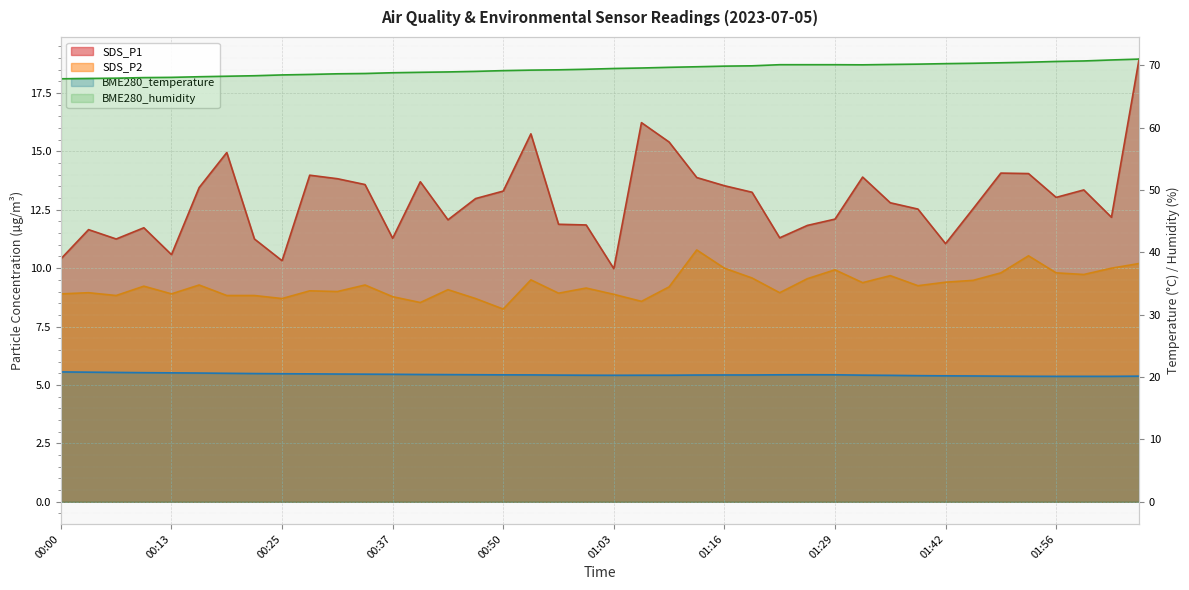

The value of BME280_humidity at 01:19 is 69.9. True or false?

True